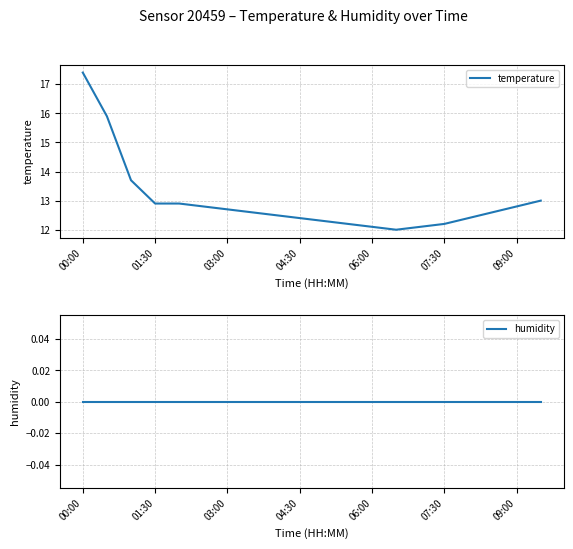

At which label does temperature reach its peak?

00:00